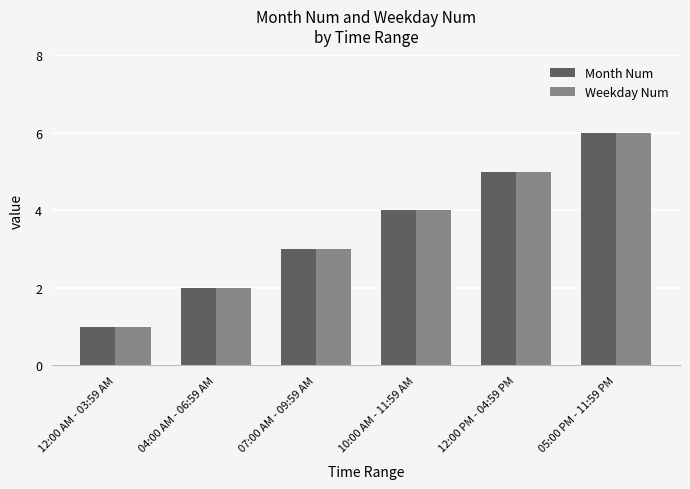

Reading right to left, what are all the values shown in this chart?

Month Num: 05:00 PM - 11:59 PM=6	12:00 PM - 04:59 PM=5	10:00 AM - 11:59 AM=4	07:00 AM - 09:59 AM=3	04:00 AM - 06:59 AM=2	12:00 AM - 03:59 AM=1
Weekday Num: 05:00 PM - 11:59 PM=6	12:00 PM - 04:59 PM=5	10:00 AM - 11:59 AM=4	07:00 AM - 09:59 AM=3	04:00 AM - 06:59 AM=2	12:00 AM - 03:59 AM=1